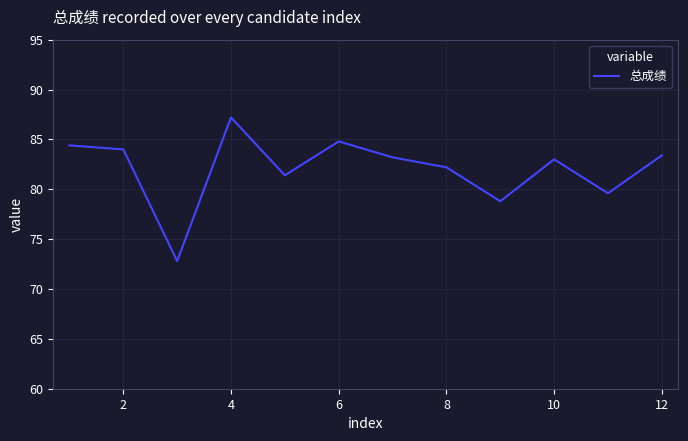

Does the chart have visible grid lines?

Yes